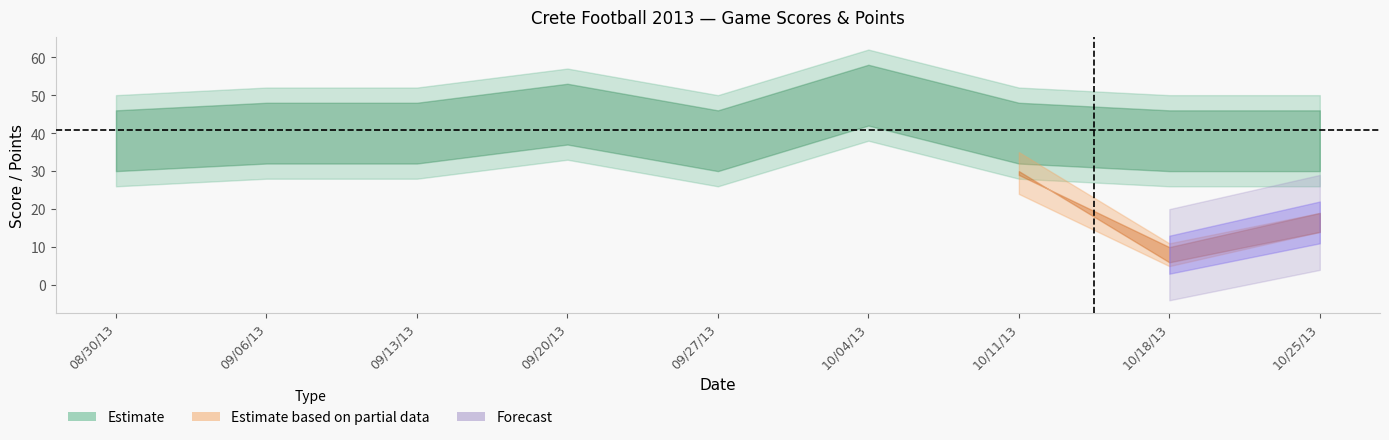

In WC Points, how many points are higher than both neighbors (excluding endpoints)?

2